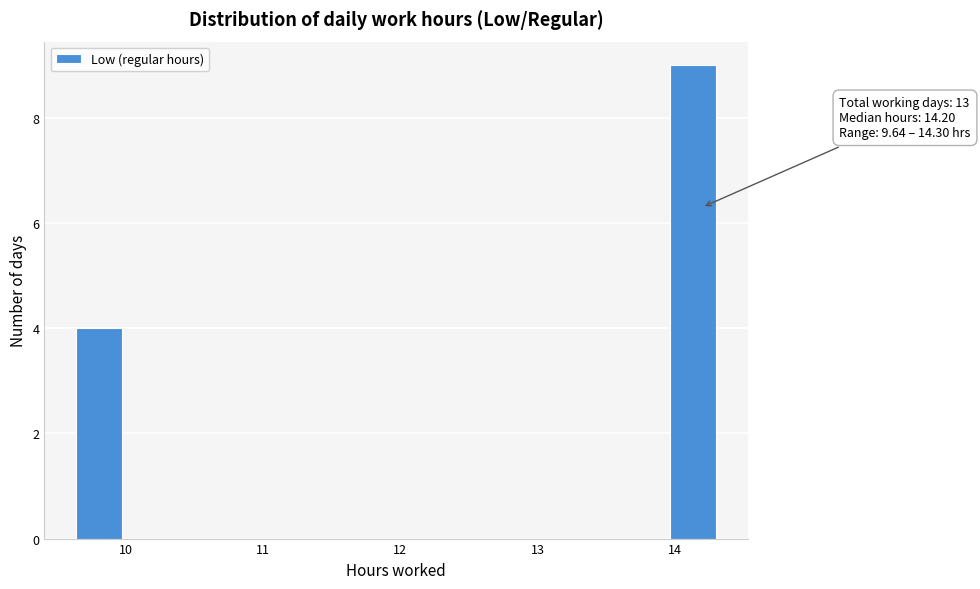

Read against the x-axis, roughly where is the centre of the tallest bar?

14.1